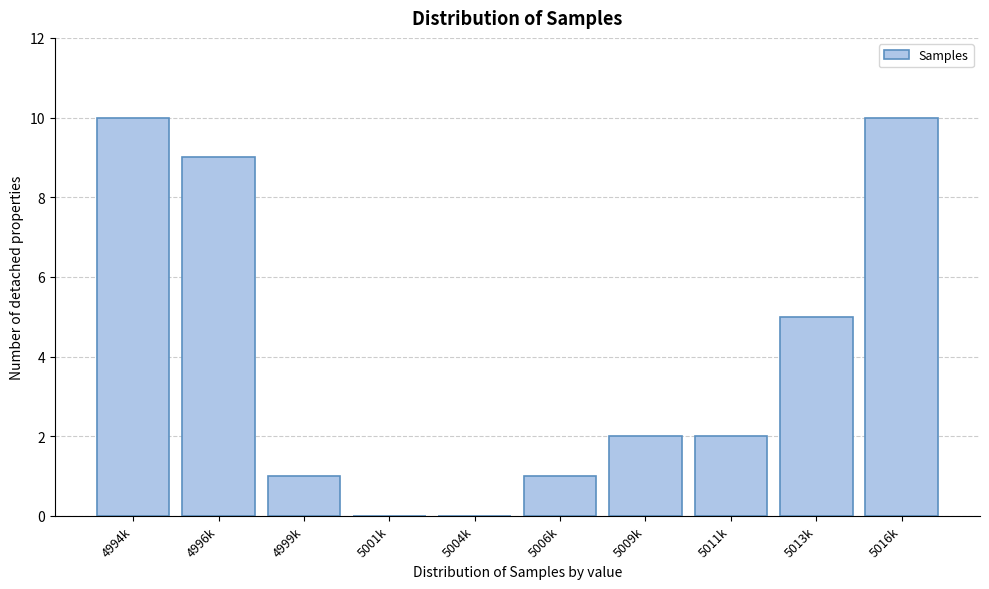

Reading left to right, transcribe all the data shown in this chart.

4994k=10	4996k=9	4999k=1	5001k=0	5004k=0	5006k=1	5009k=2	5011k=2	5013k=5	5016k=10